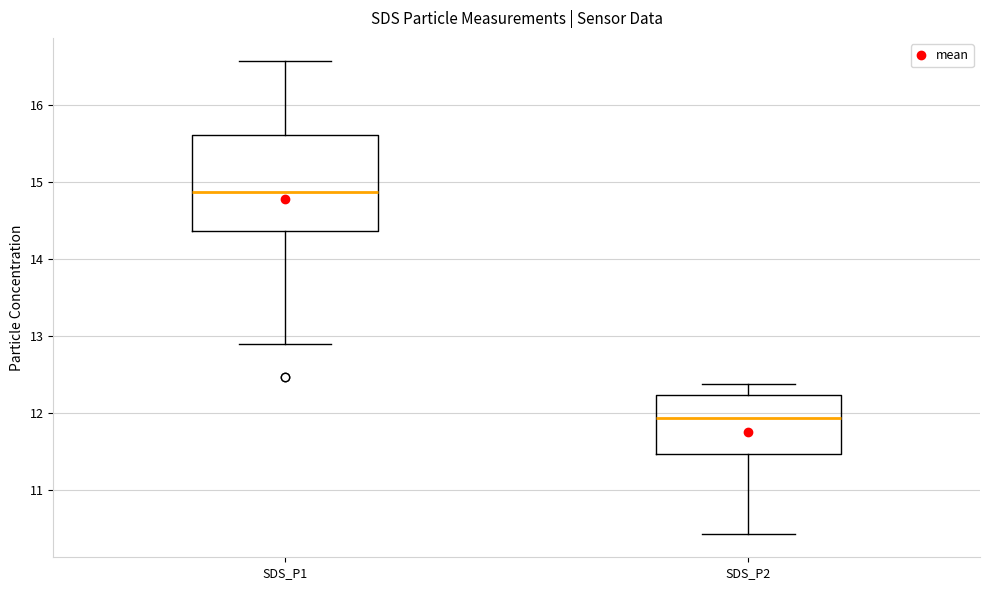

Where is the lower edge of the box for SDS_P2 on the y-axis? The values are not printed on the chart, so give them approximately, as read against the axis.

11.5